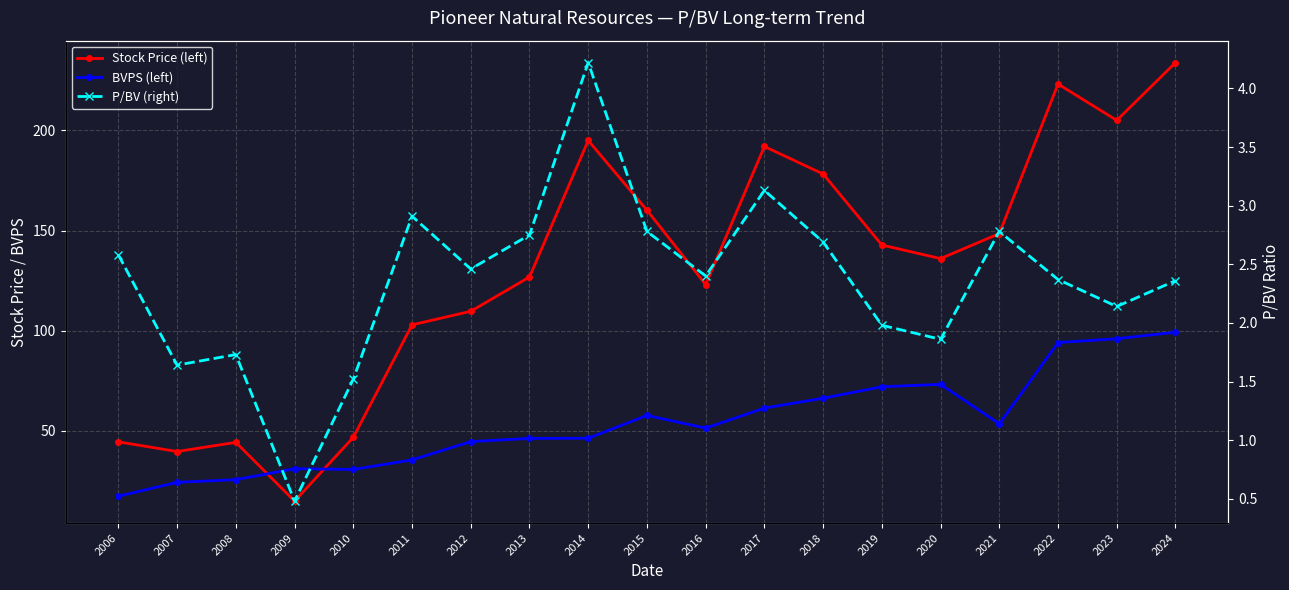

What are all the series names shown in the legend?

Stock Price (left), BVPS (left), P/BV (right)